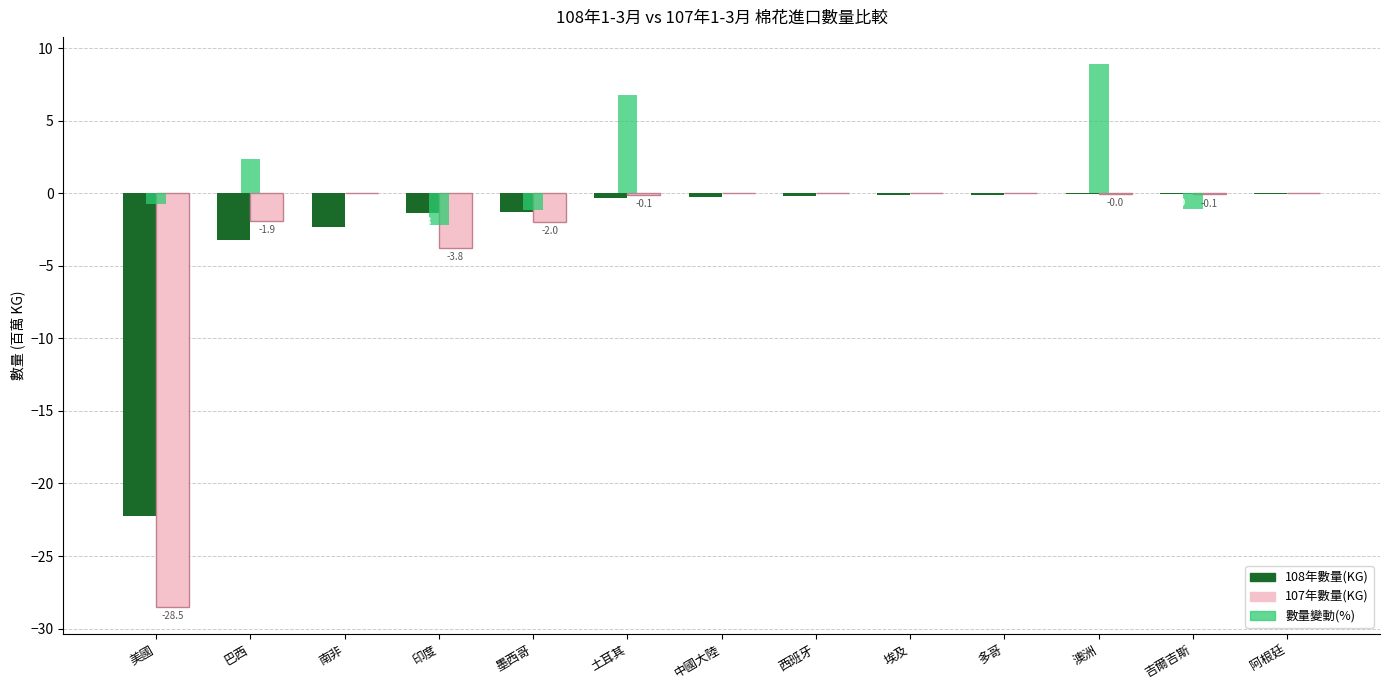

What is the sum of all 108年數量(KG) values?

-31.5